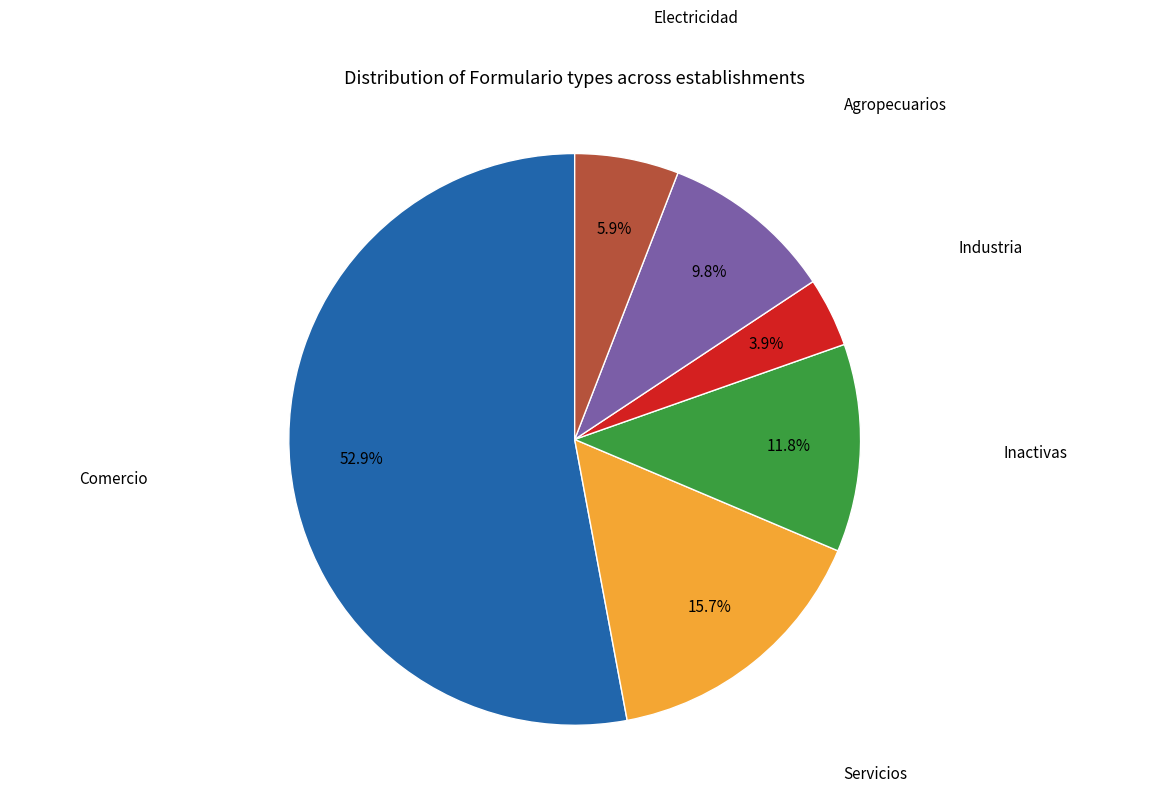

Is it true that Comercio is 39% of the pie?

False